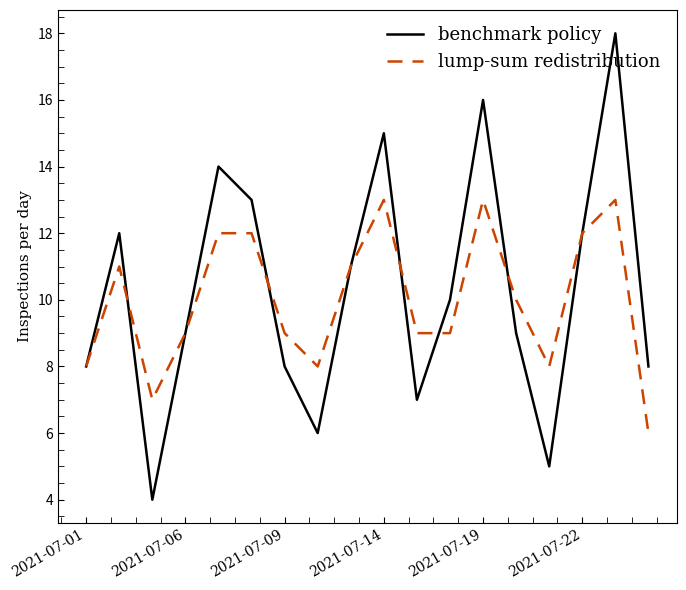

List the series in order of their peak value, highest first.

benchmark policy, lump-sum redistribution